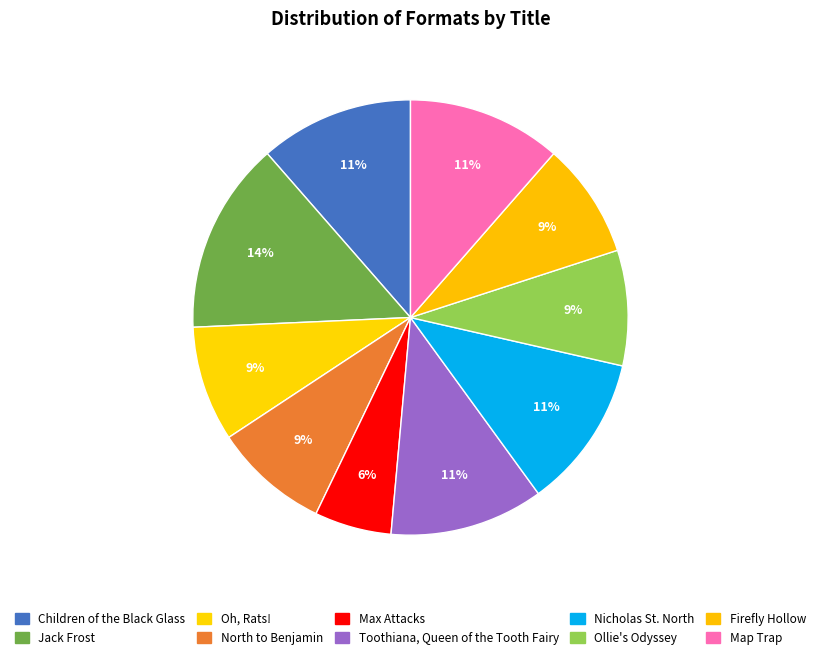

Is there any slice that represents more than half of the pie?

No